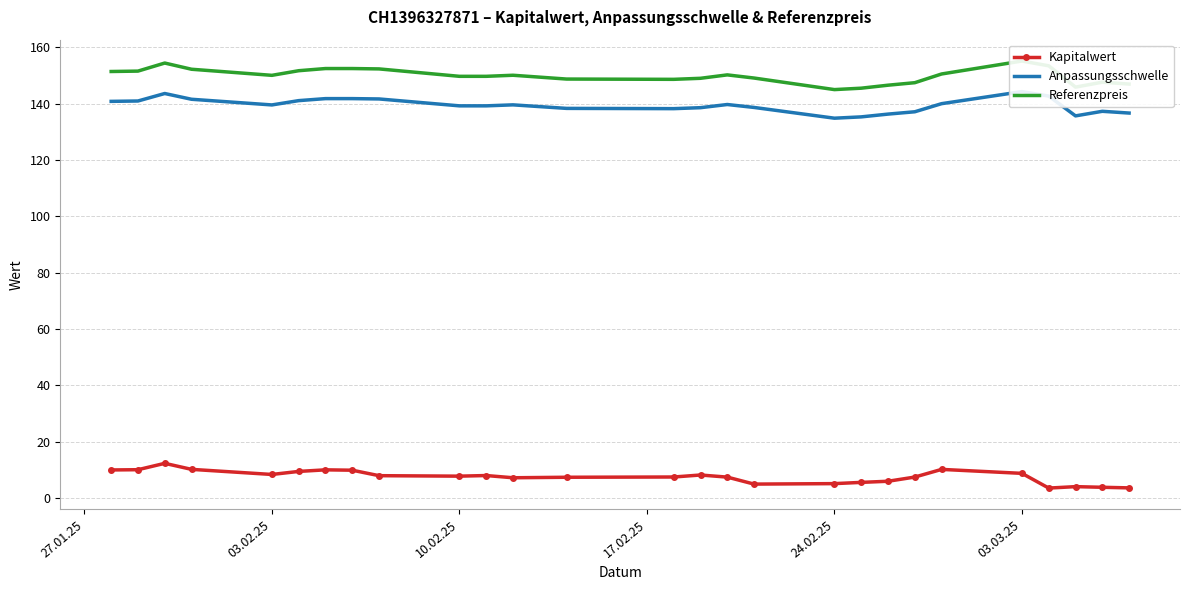

The Kapitalwert series shows 5.2 at 24.02.25. True or false?

True